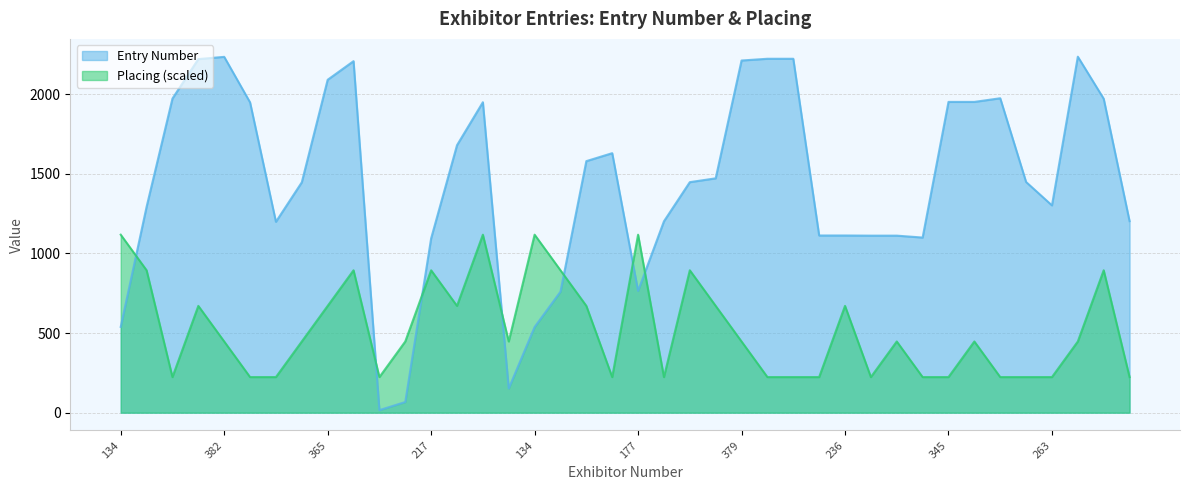

What is the greatest value displayed?

2236.0